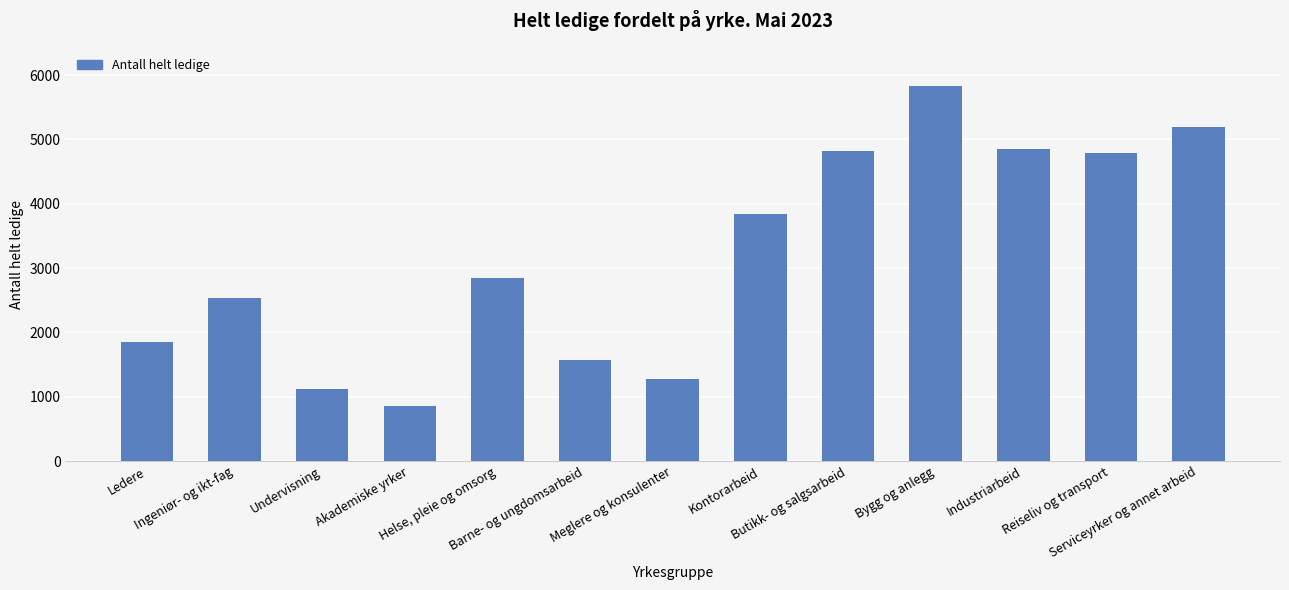

Which label corresponds to the smallest value in the chart?

Akademiske yrker